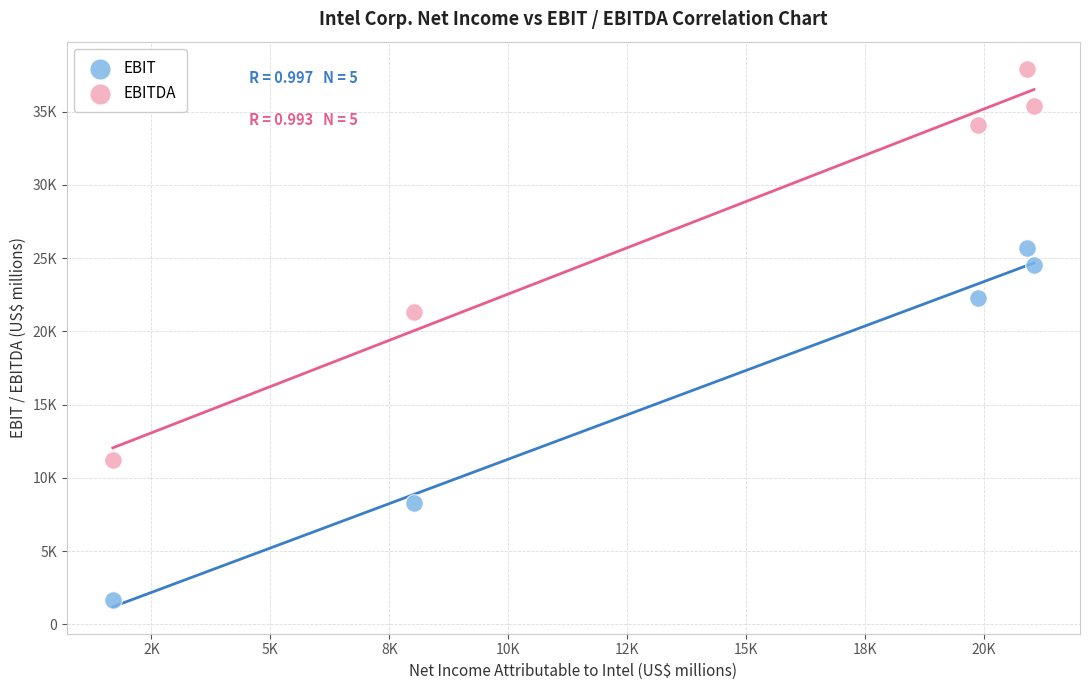

Which series has the largest Y range (max minus min)?

EBITDA